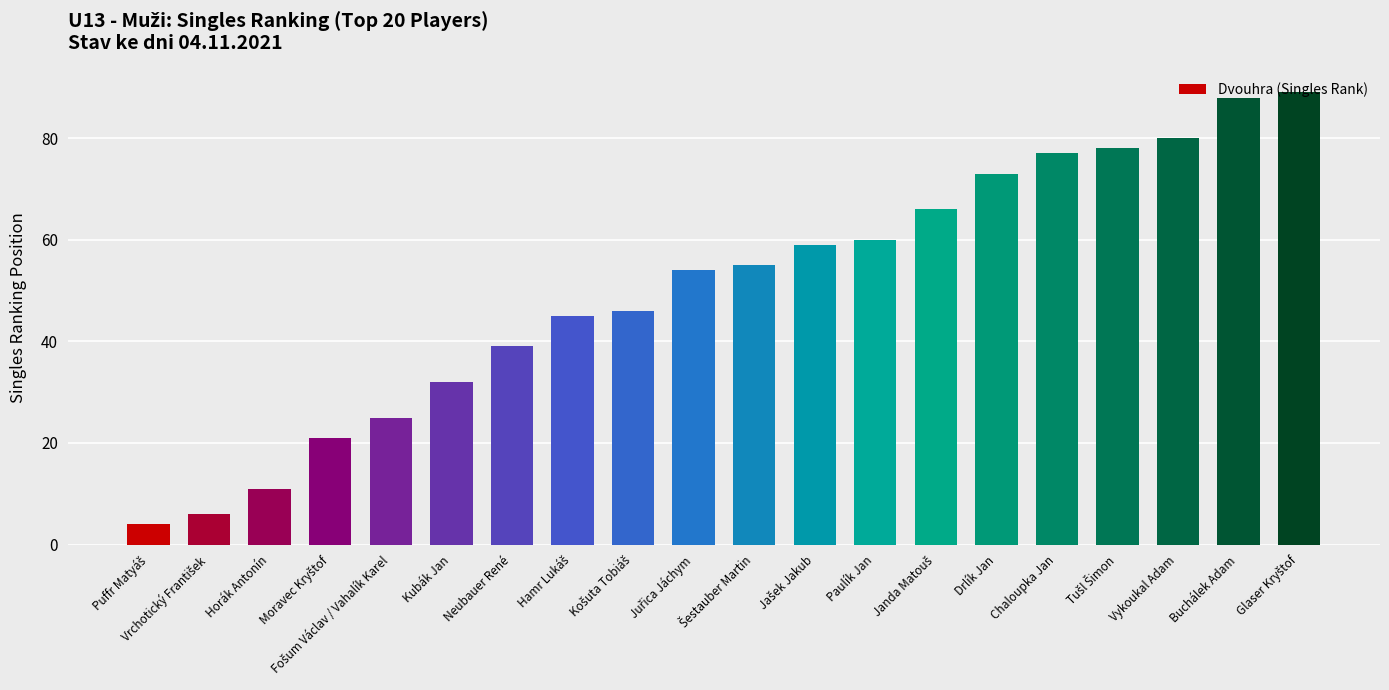

Is it true that the value at Paulík Jan is 60?

True